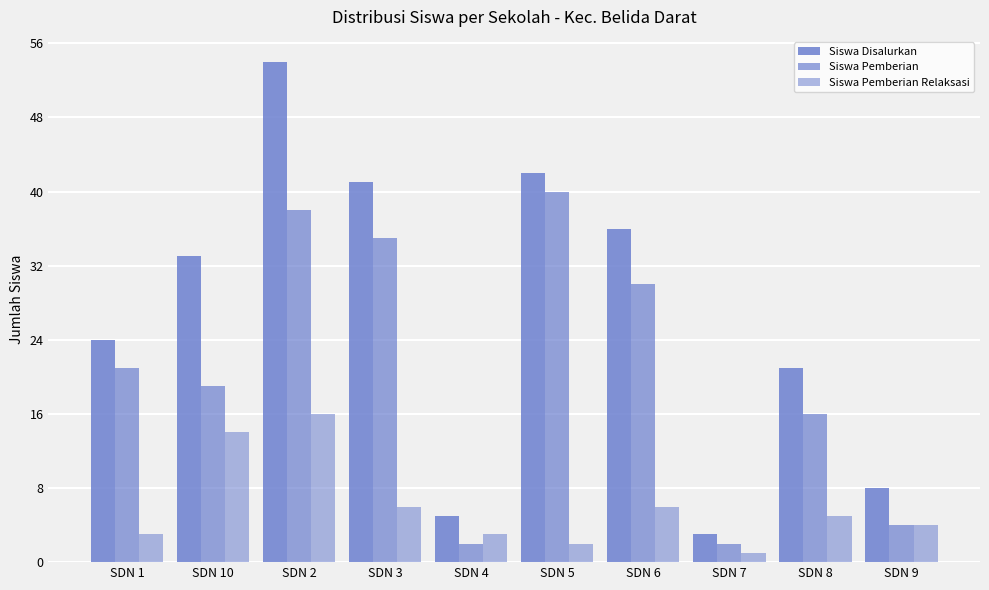

What is the spread (max minus min) of values at SDN 7?

2